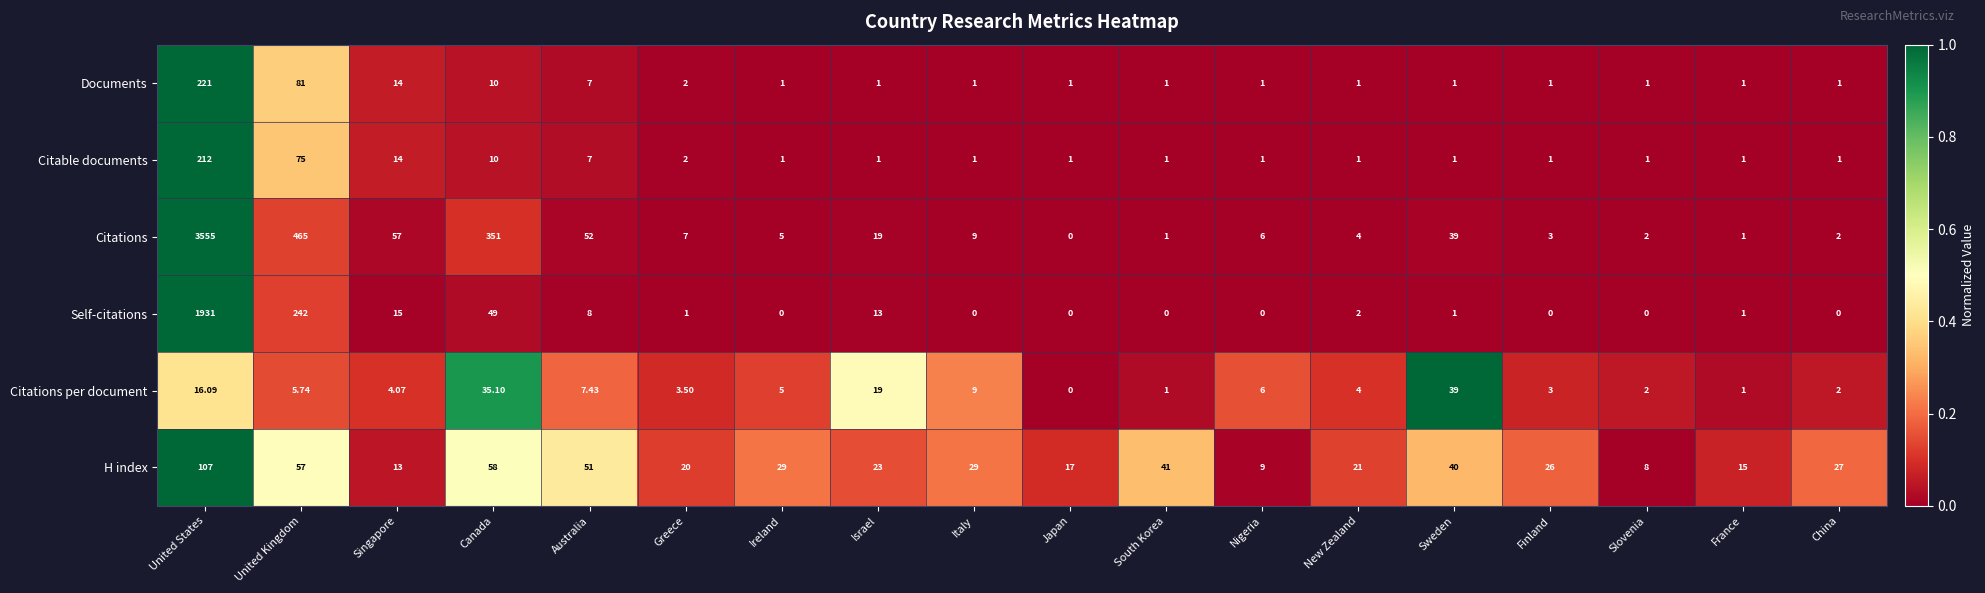

Is the value of H index at Sweden greater than the value of Documents at China?

Yes